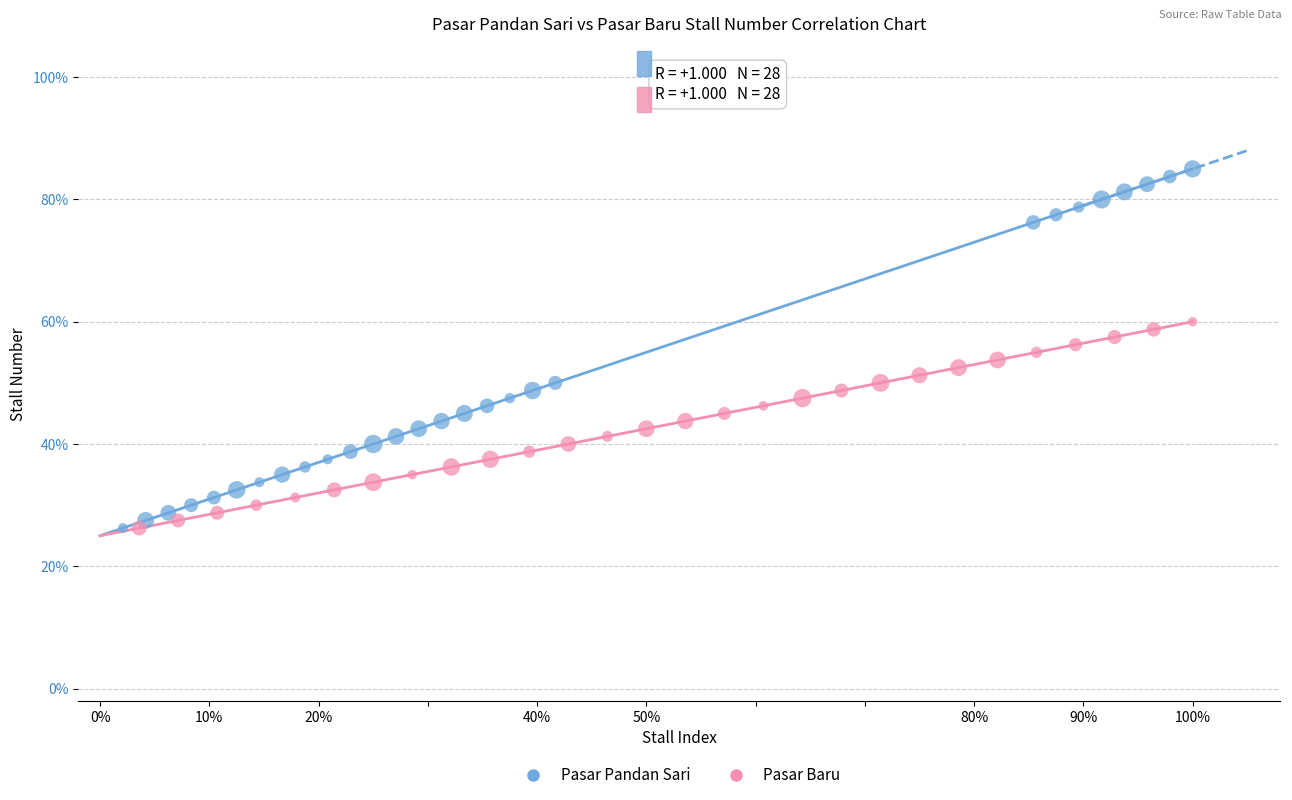

What are all the series names shown in the legend?

Pasar Pandan Sari, Pasar Baru